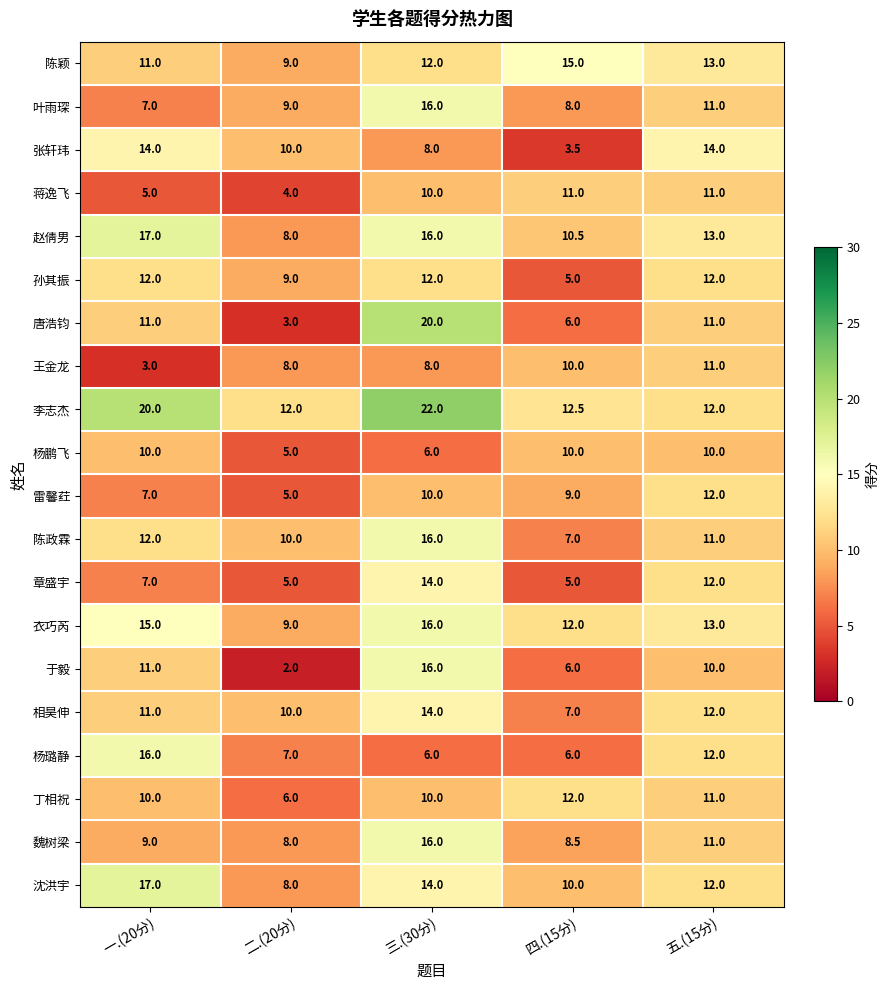

Which series changed the most between 三.(30分) and 四.(15分)?

唐浩钧